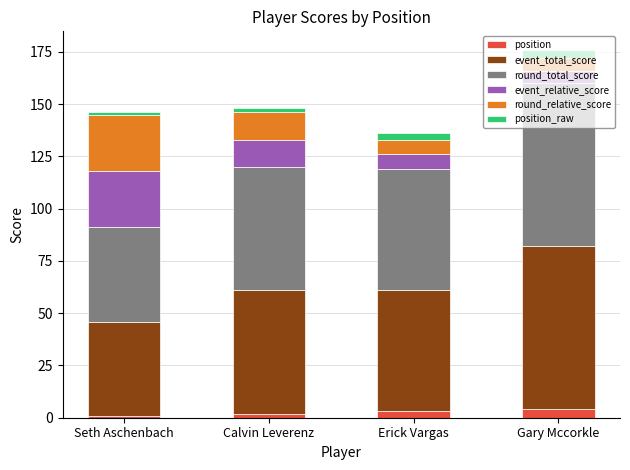

What is the total value across all series at Gary Mccorkle?

176